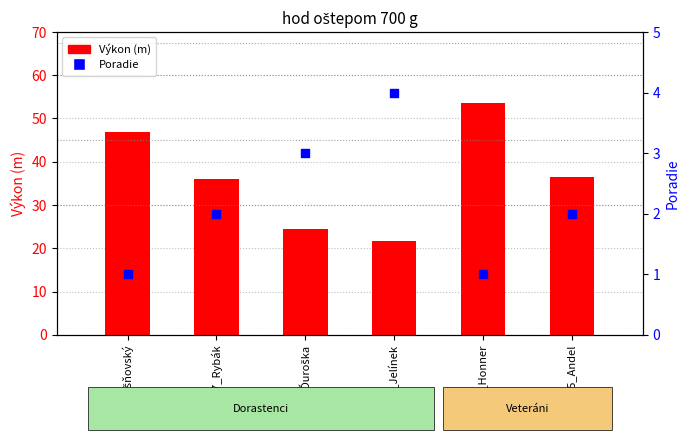

Is the value of Poradie at 07_Lešňovský greater than the value of Výkon (m) at 07_Rybák?

No